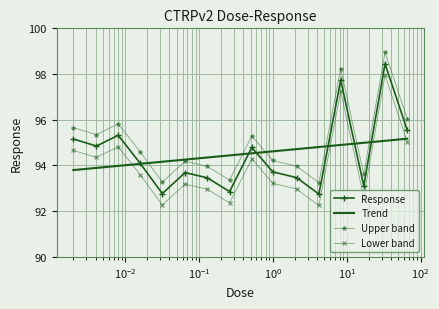

Approximately how many times larger is the value at 2.1 compared to 0.0041?

1.0